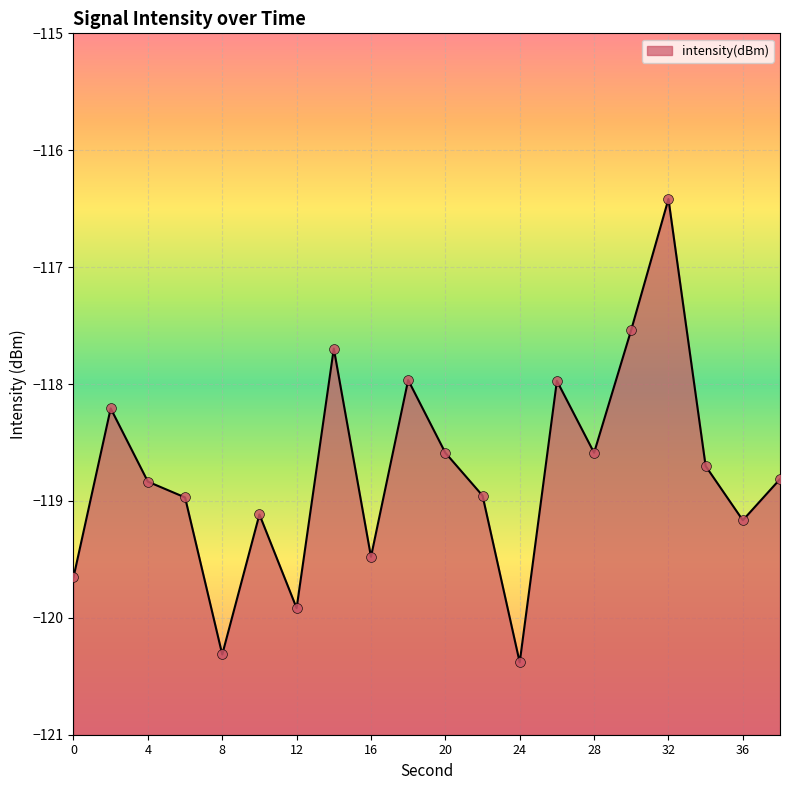

Which has a higher value, 34 or 2?

2